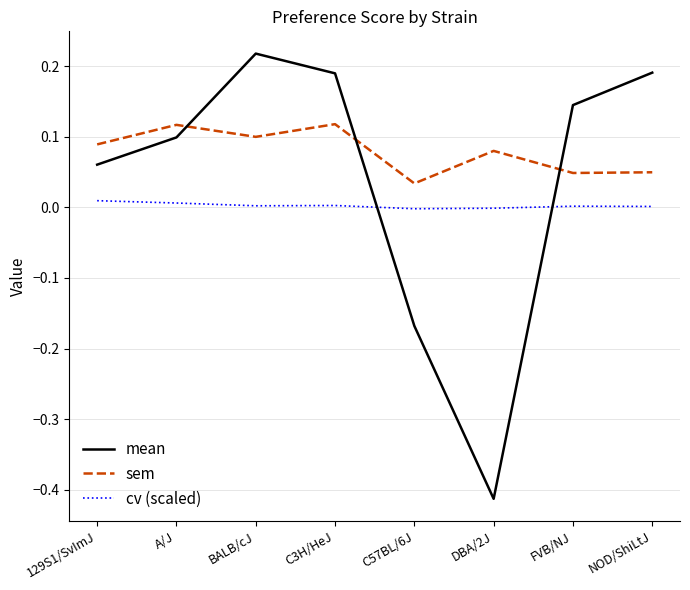

Which series has the largest total across all categories?

sem